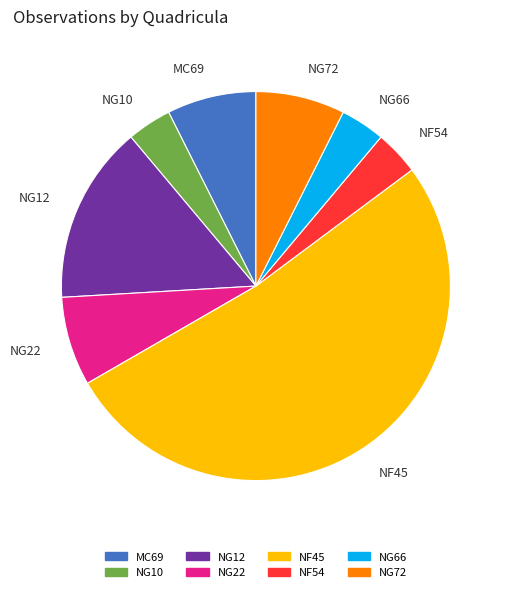

How many segments does this pie chart have?

8